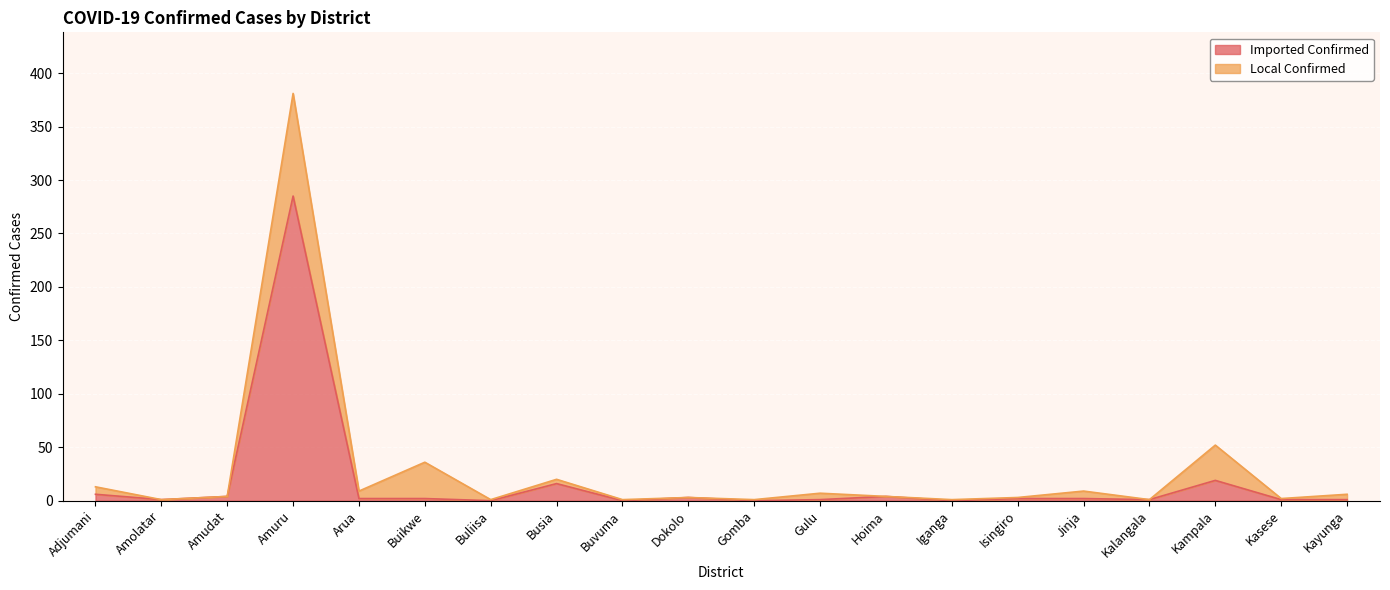

True or false: there are more than 2 points higher than both neighbors.

True